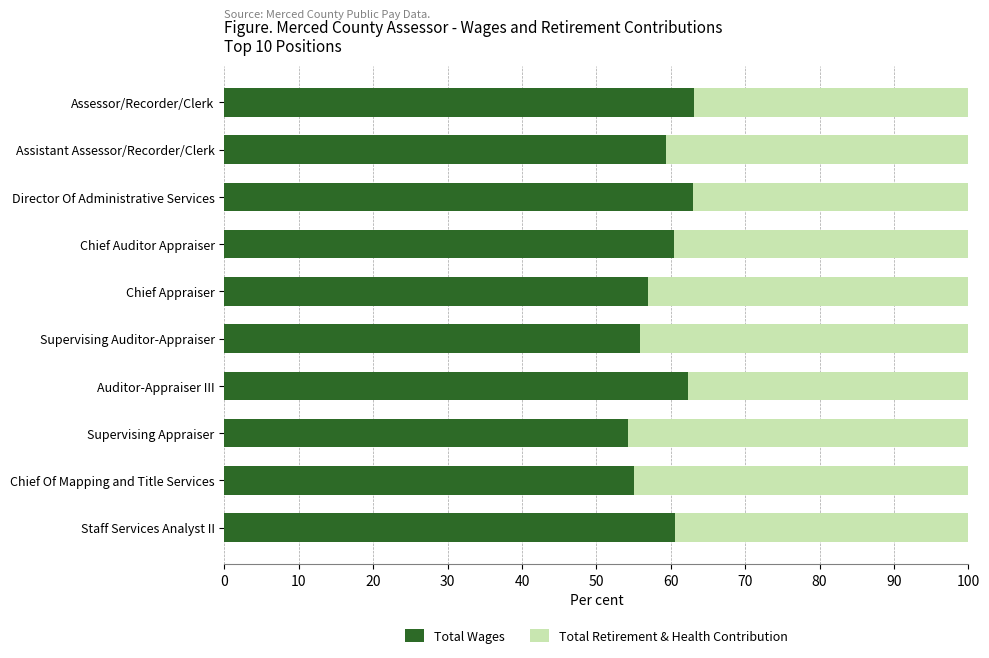

What is the difference between the Total Wages values at Chief Auditor Appraiser and Supervising Auditor-Appraiser?

4.5